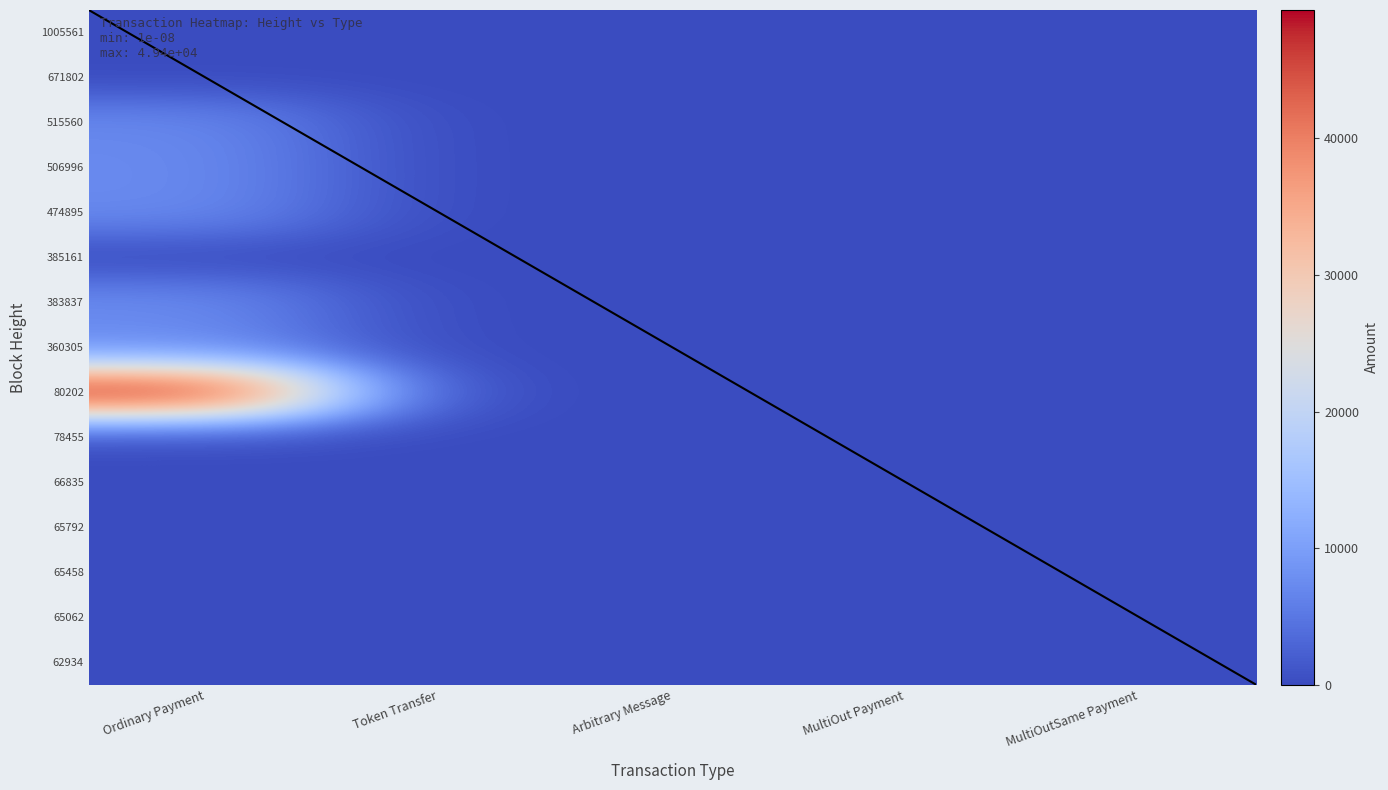

Reading right to left, list all the values displayed in this chart.

Ordinary Payment: 62934=0.0	65062=0.0	65458=0.0	65792=0.0	66835=0.0	78455=0.0	80202=49398.0	360305=7351.0	383837=7471.0	385161=0.0	474895=7357.0	506996=7374.0	515560=7099.0	671802=0.0	1005561=0.0
Token Transfer: 62934=1.0	65062=1.0	65458=1.0	65792=1.0	66835=0.0	78455=0.0	80202=0.0	360305=0.0	383837=0.0	385161=0.0	474895=0.0	506996=0.0	515560=0.0	671802=0.0	1005561=0.0
Arbitrary Message: 62934=0.0	65062=0.0	65458=0.0	65792=0.0	66835=0.0	78455=1.0	80202=0.0	360305=0.0	383837=1.0	385161=1.0	474895=0.0	506996=0.0	515560=0.0	671802=0.0	1005561=0.0
MultiOut Payment: 62934=0.0	65062=0.0	65458=0.0	65792=0.0	66835=0.0	78455=0.0	80202=0.0	360305=0.0	383837=0.0	385161=0.0	474895=0.0	506996=0.0	515560=0.0	671802=0.0	1005561=0.0
MultiOutSame Payment: 62934=0.0	65062=0.0	65458=0.0	65792=0.0	66835=0.0	78455=0.0	80202=0.0	360305=0.0	383837=0.0	385161=0.0	474895=0.0	506996=0.0	515560=0.0	671802=0.0	1005561=0.0